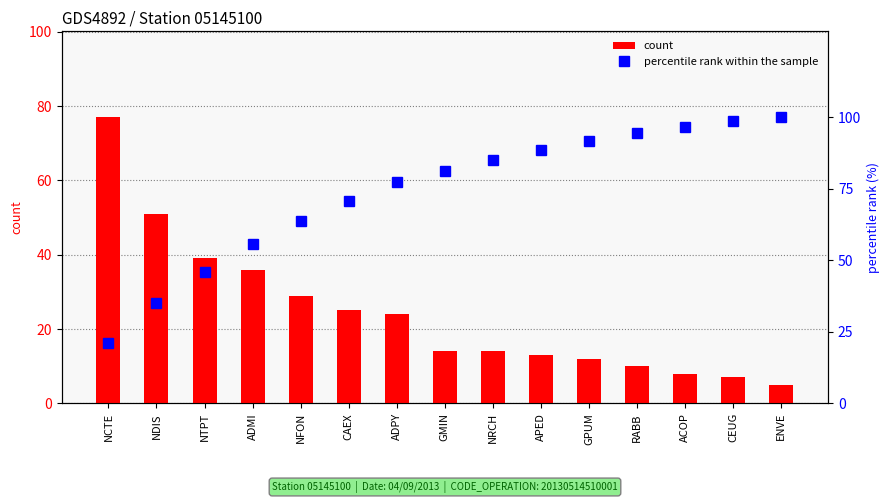

The value of count at APED is 13. True or false?

True